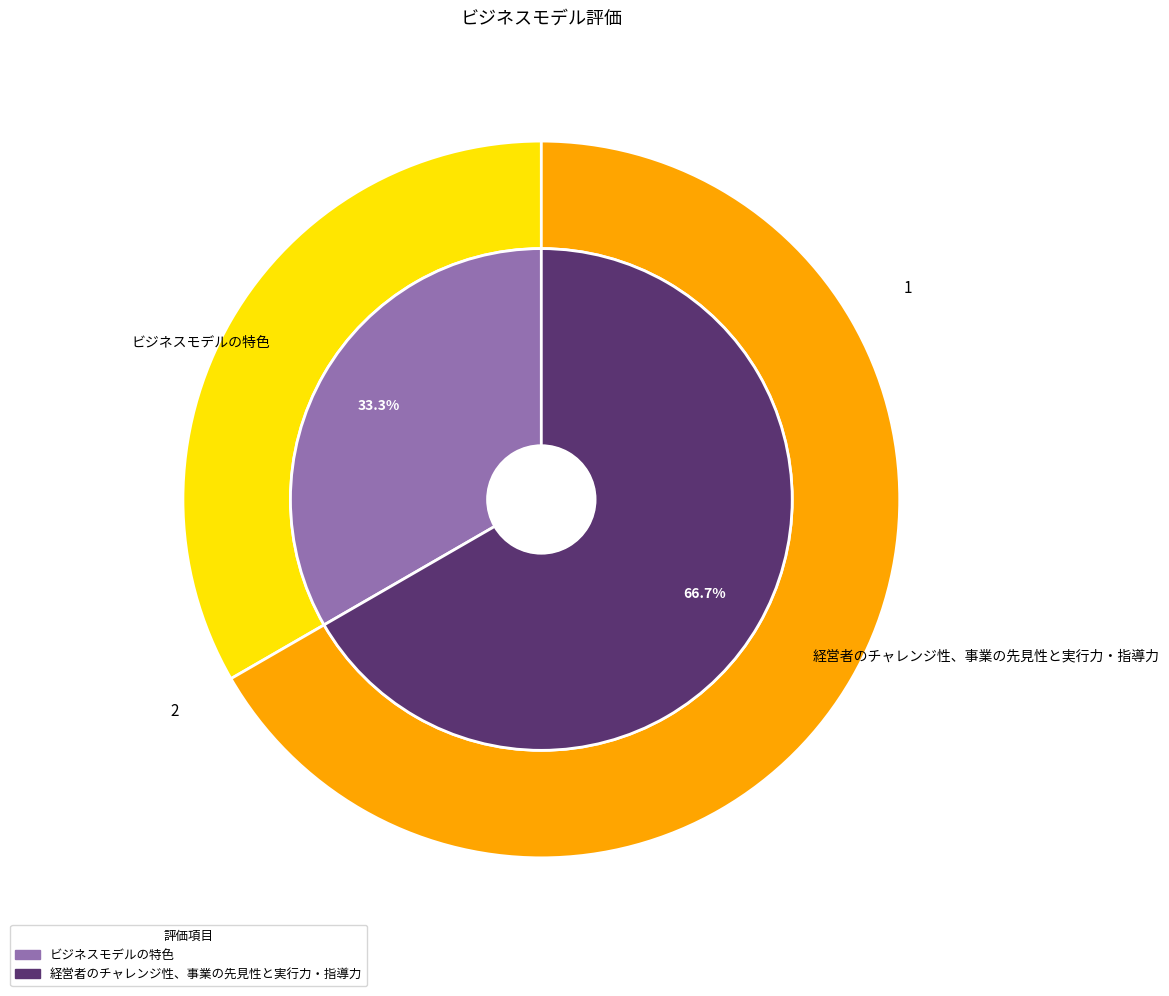

Does ビジネスモデルの特色 account for over 50% of the chart?

No